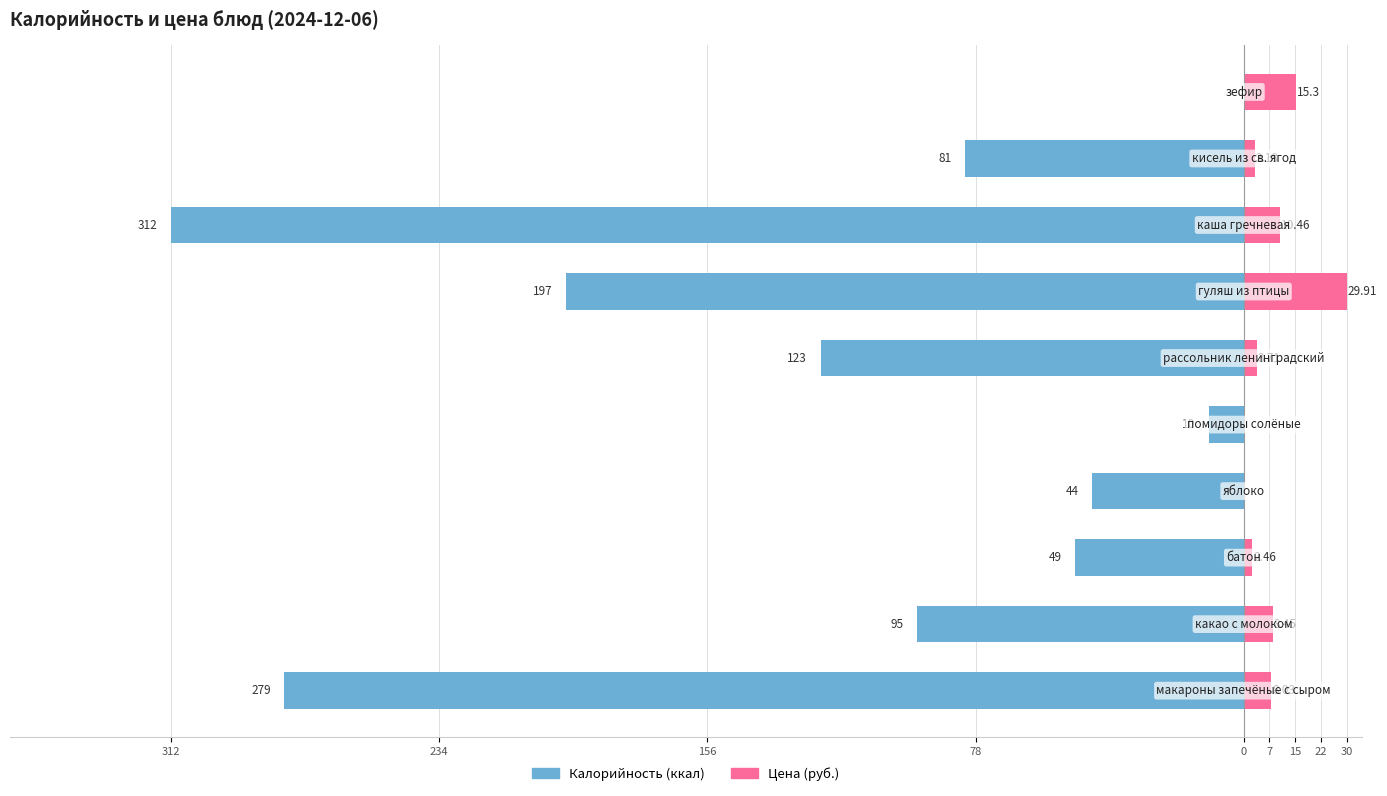

Does the chart contain stacked bars?

No